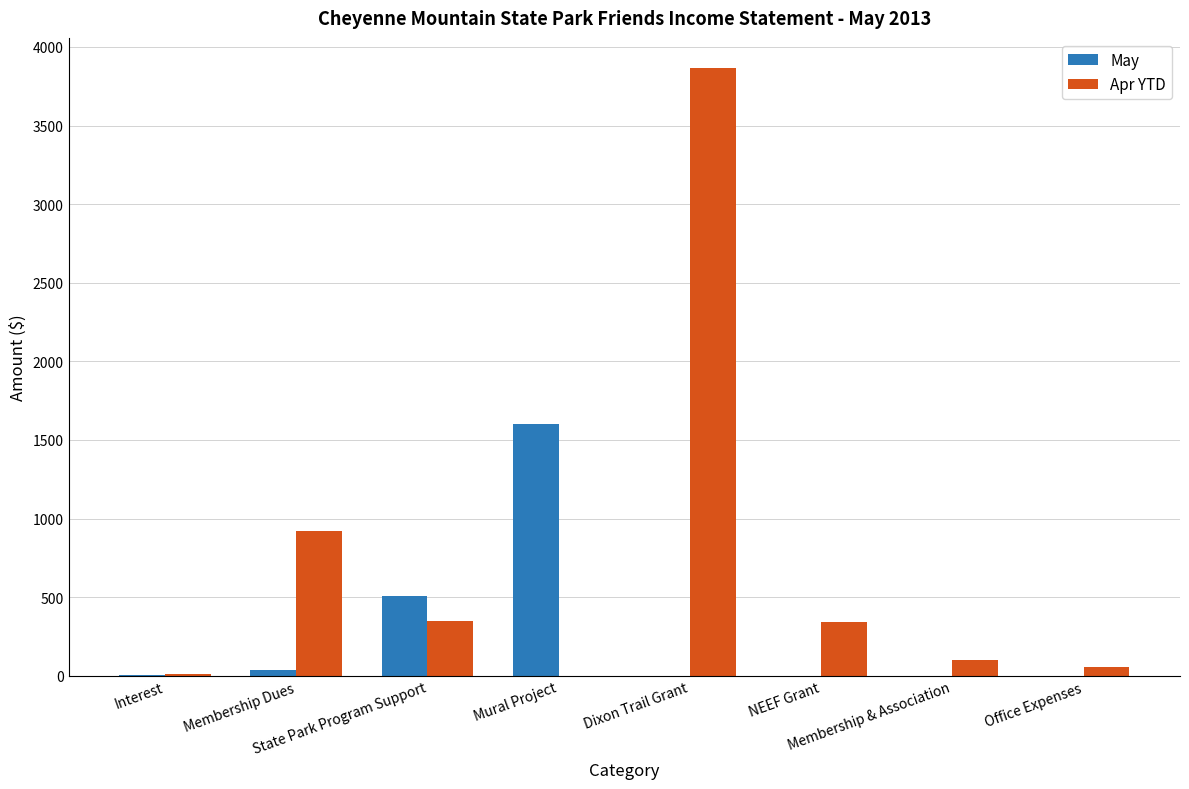

Which series has the largest total across all categories?

Apr YTD